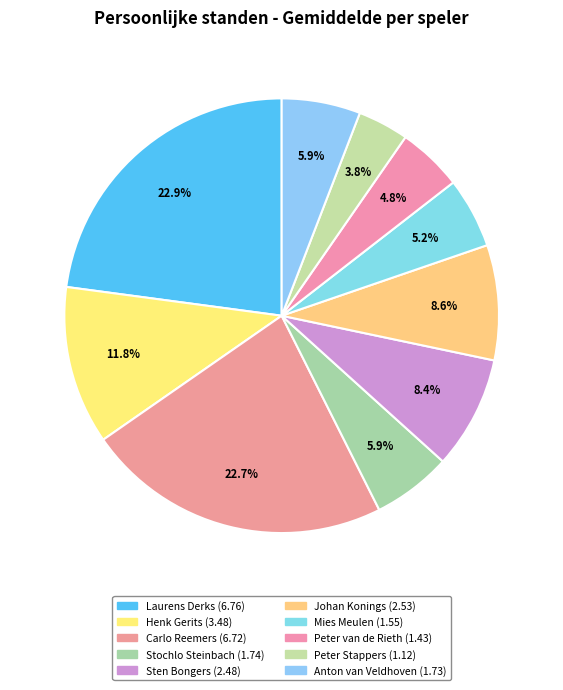

What is the smallest slice in the pie chart?

Peter Stappers